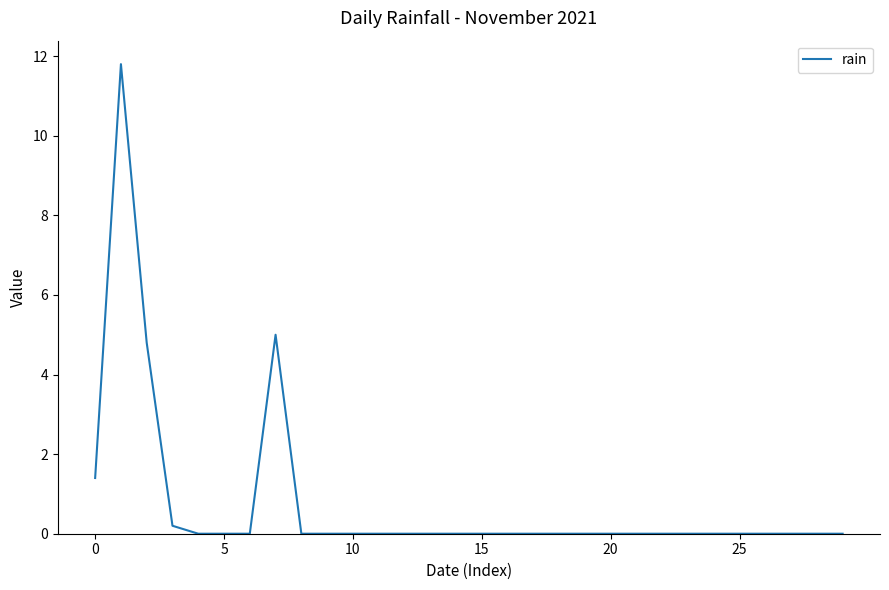

How many lines are shown in the chart?

1